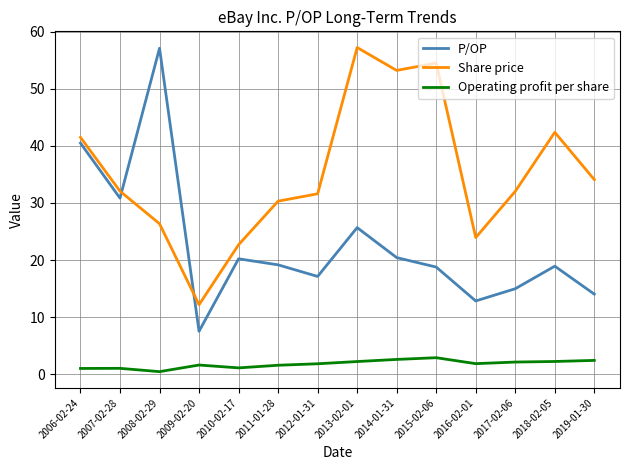

Read the Operating profit per share value at 2006-02-24.

1.0